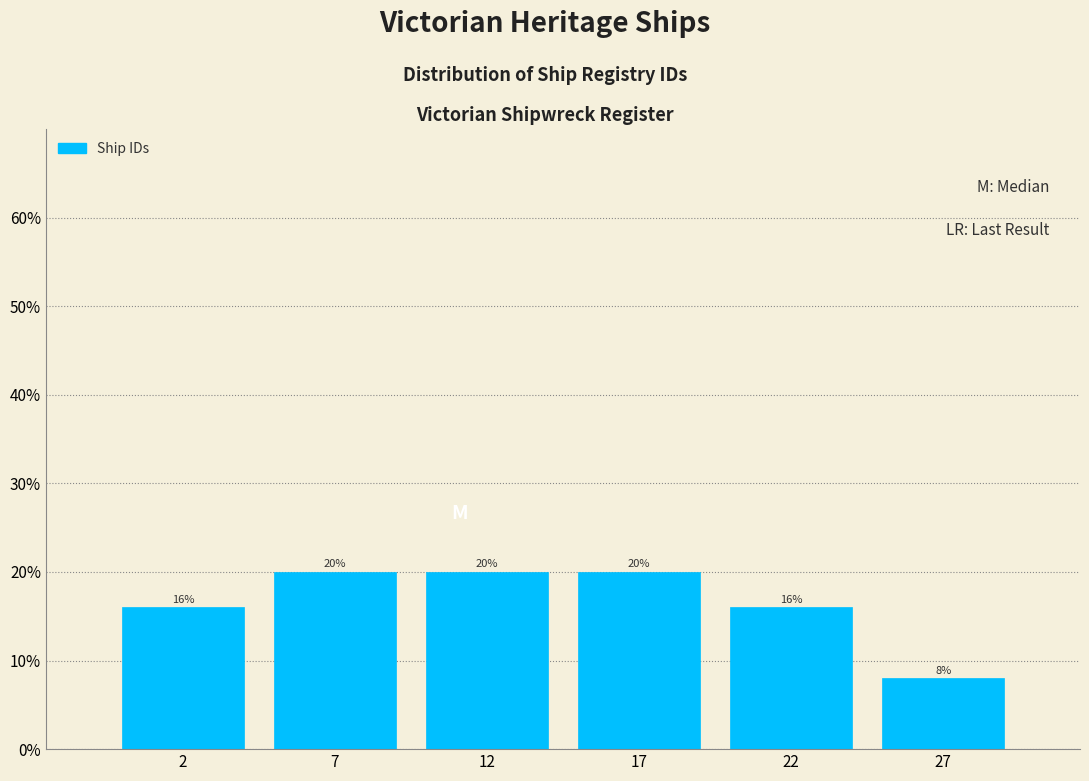

Reading right to left, extract all data points from this chart.

8	16	20	20	20	16